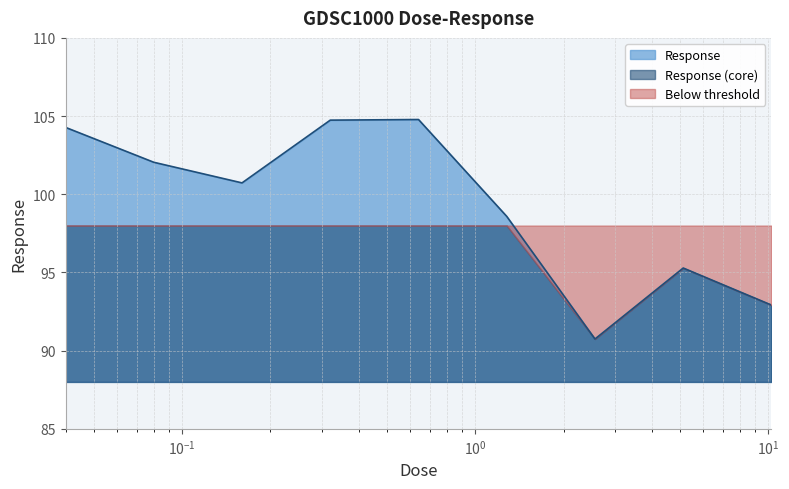

What value does the data have at 5.12?

95.3